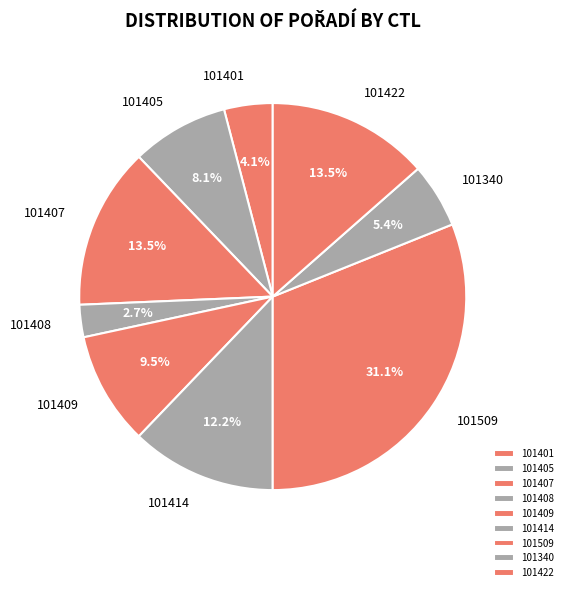

What portion of the pie excludes 101422?

86.5%